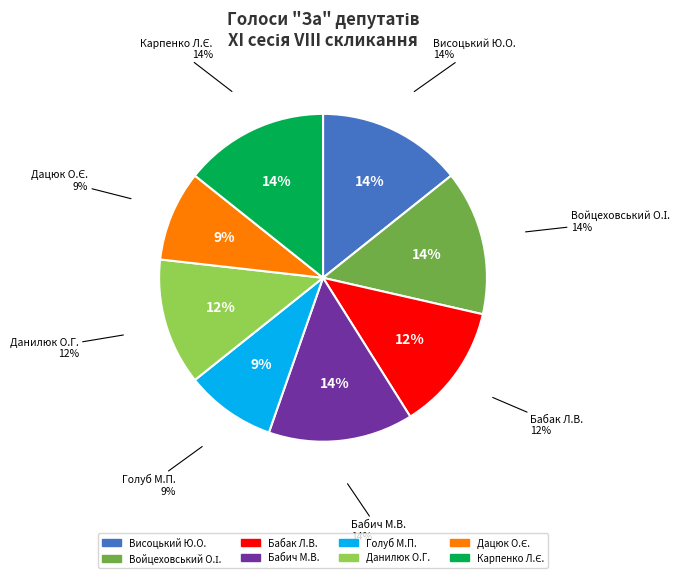

What percentage is the Карпенко Лілія Євгенівна slice, to the nearest percent?

14%